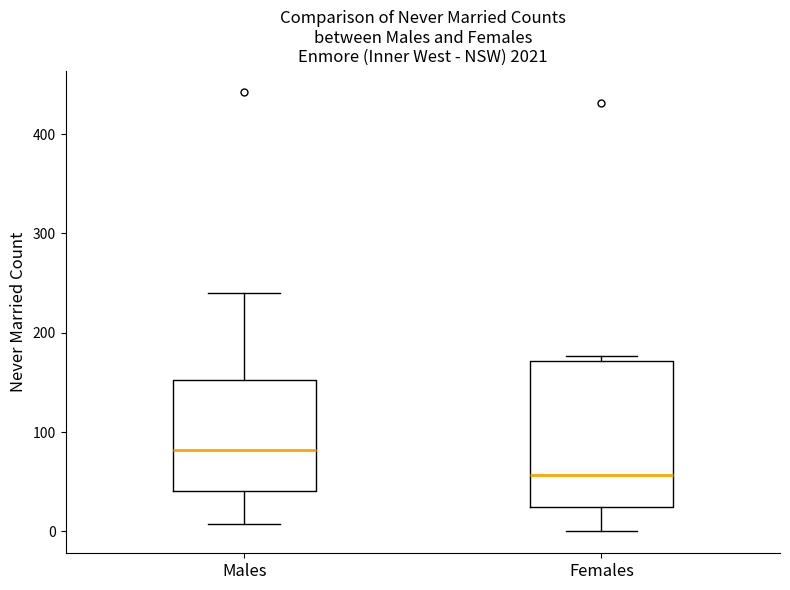

Where does the lower whisker of the box for Males end on the y-axis? The values are not printed on the chart, so give them approximately, as read against the axis.

10